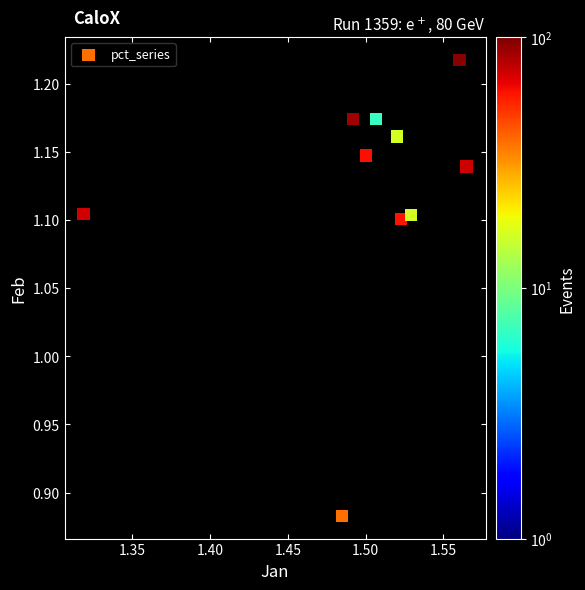

What is the range of Y values (max minus min)?

0.3